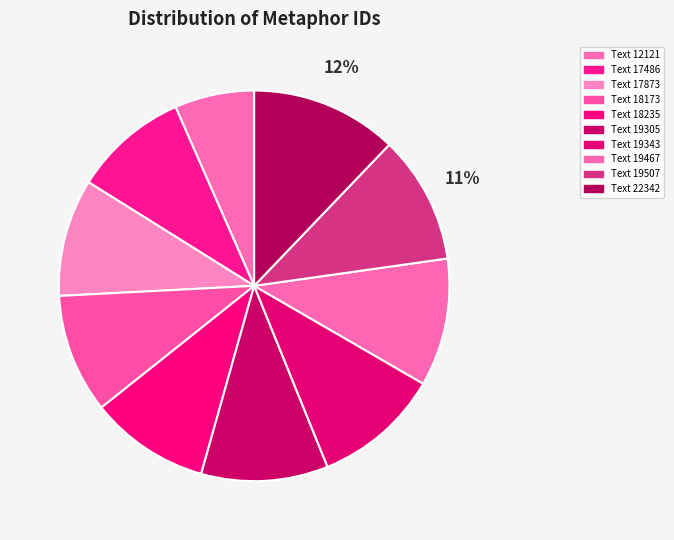

How many slices are in this pie chart?

10